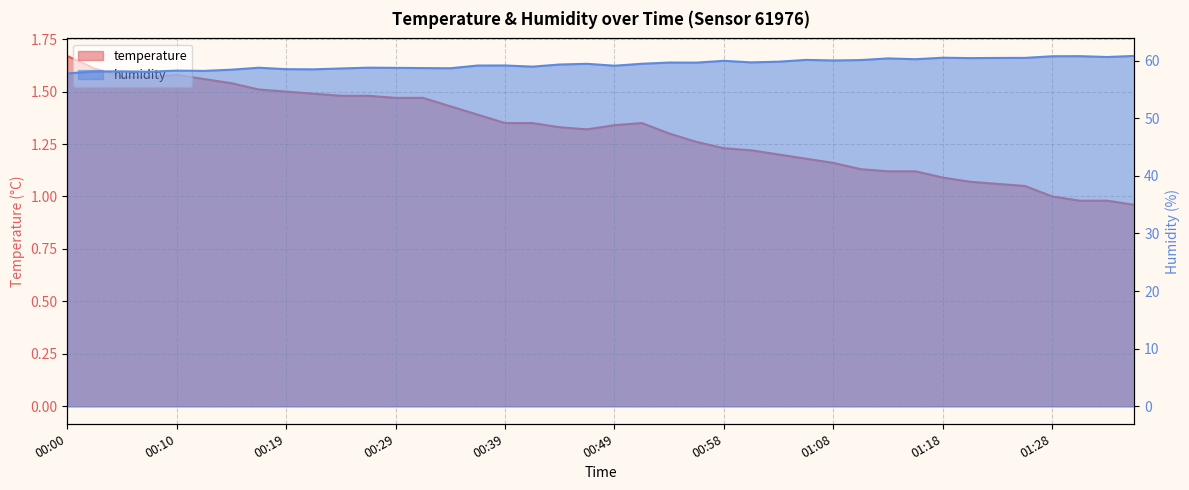

What is the difference between the highest and lowest values at 01:01?

58.5